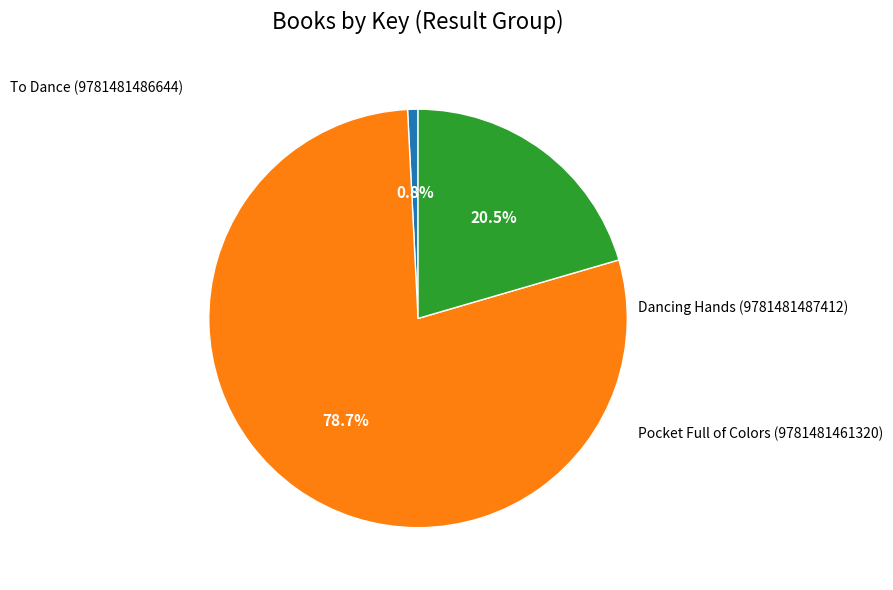

Is there any slice that represents more than half of the pie?

Yes